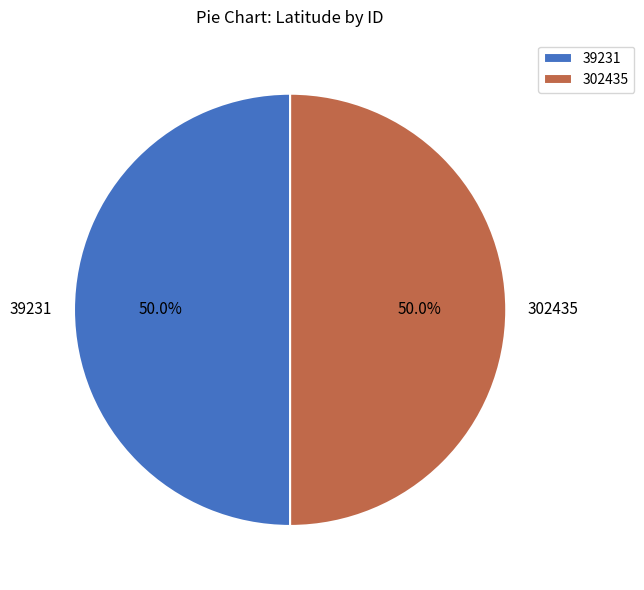

To the nearest percent, what percentage of the pie is 302435?

50%